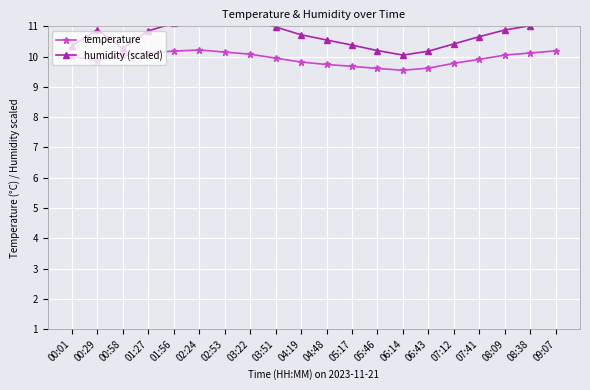

Is it true that humidity (scaled) equals 11.3 at 02:24?

True